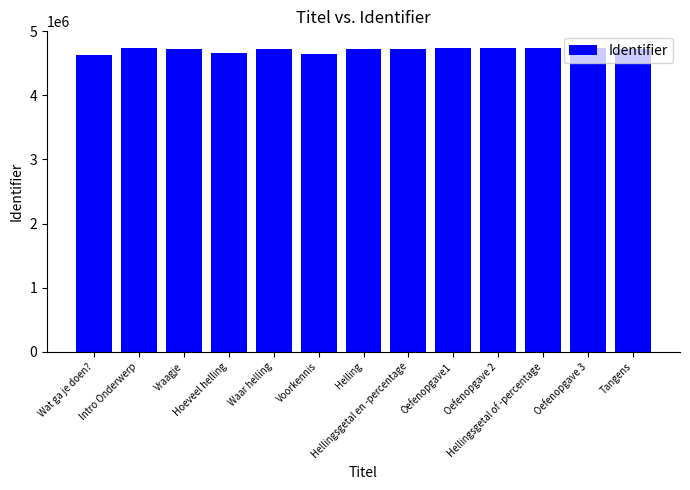

What is the difference between the maximum and minimum values?

105204